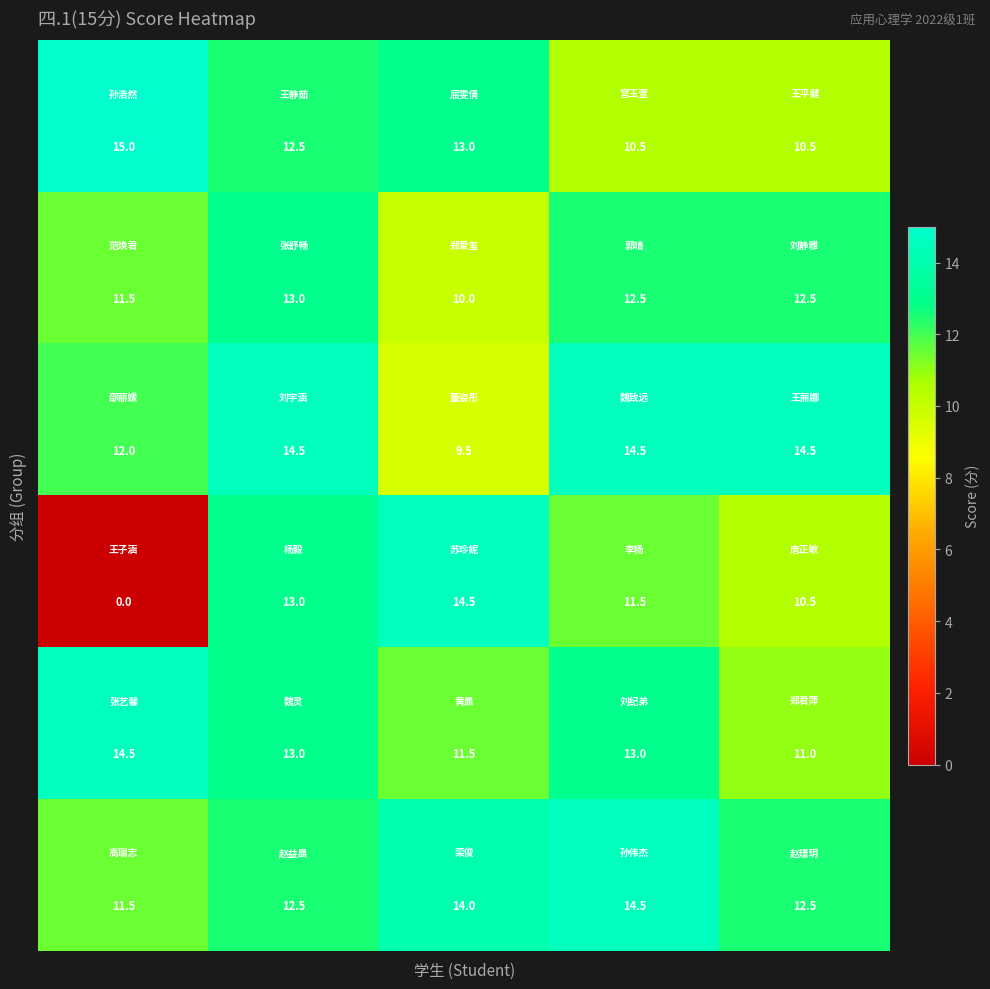

At how many categories does at least one series exceed 5?

5